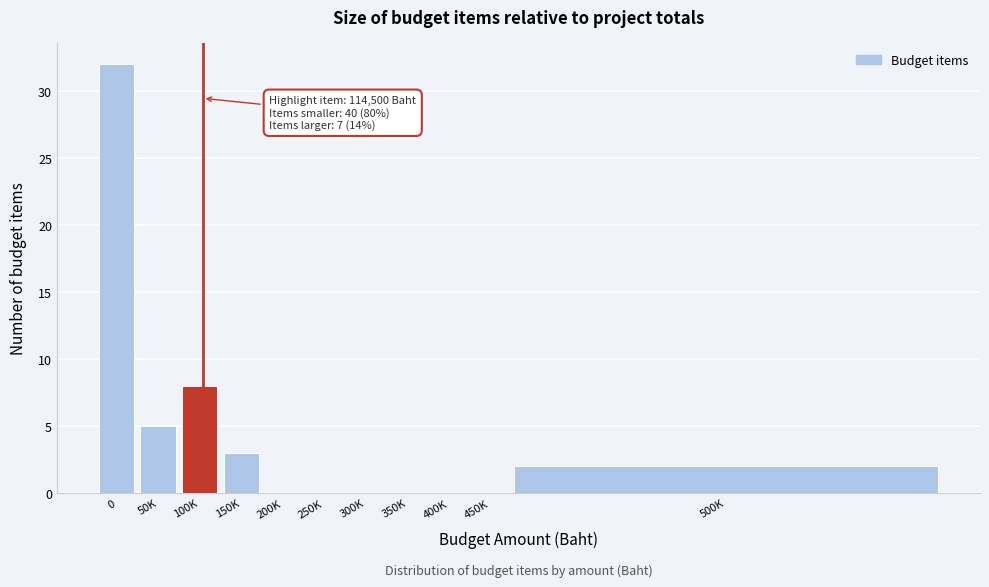

Reading right to left, transcribe all the data shown in this chart.

500K=2	450K=0	400K=0	350K=0	300K=0	250K=0	200K=0	150K=3	100K=8	50K=5	0=32